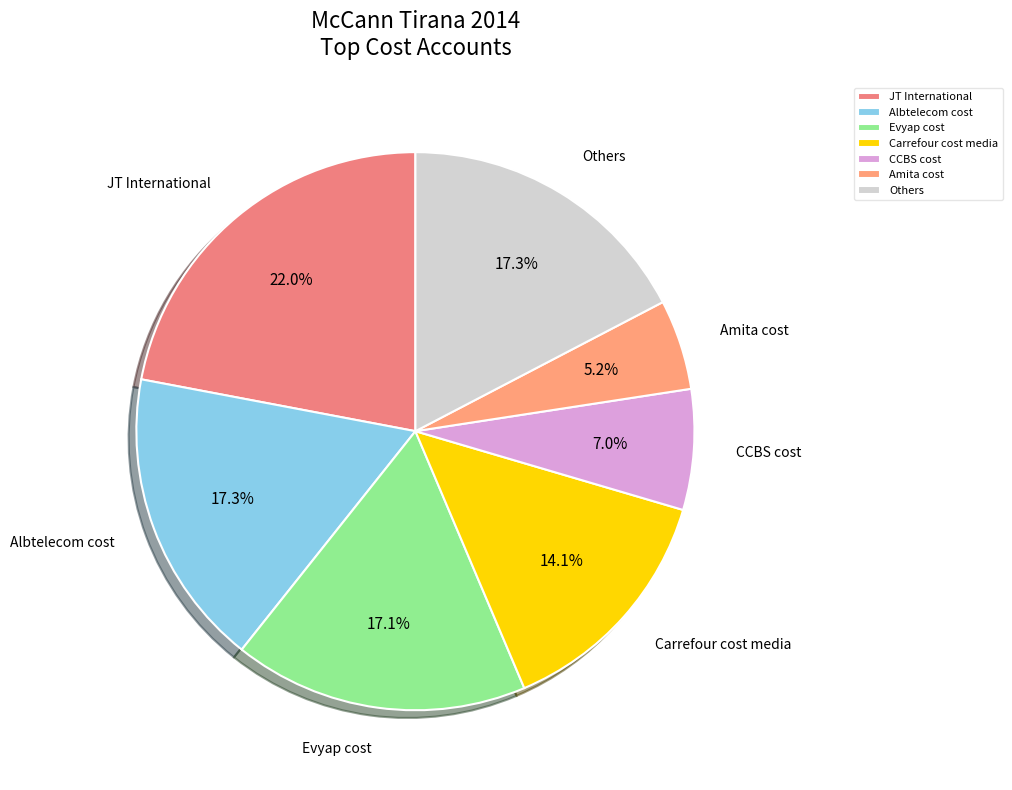

Do Amita cost and Evyap cost together represent more than half of the pie?

No